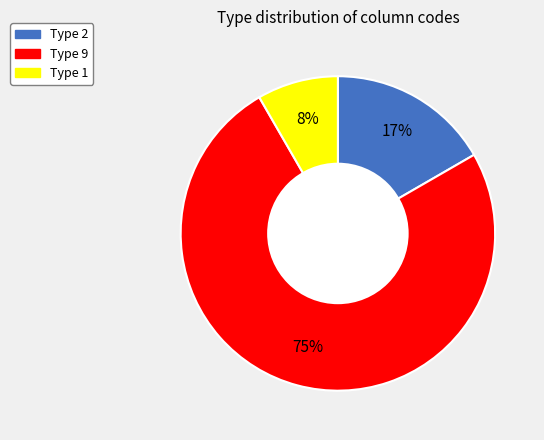

Is there any slice that represents more than half of the pie?

Yes